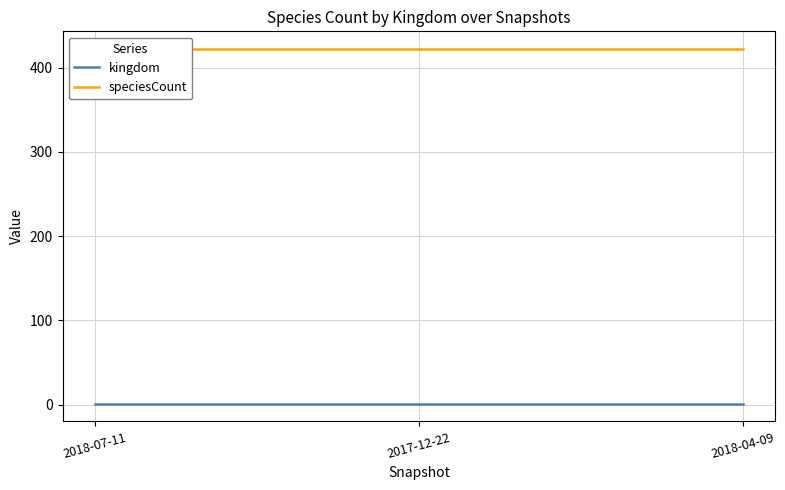

What is the average value of the speciesCount series?

422